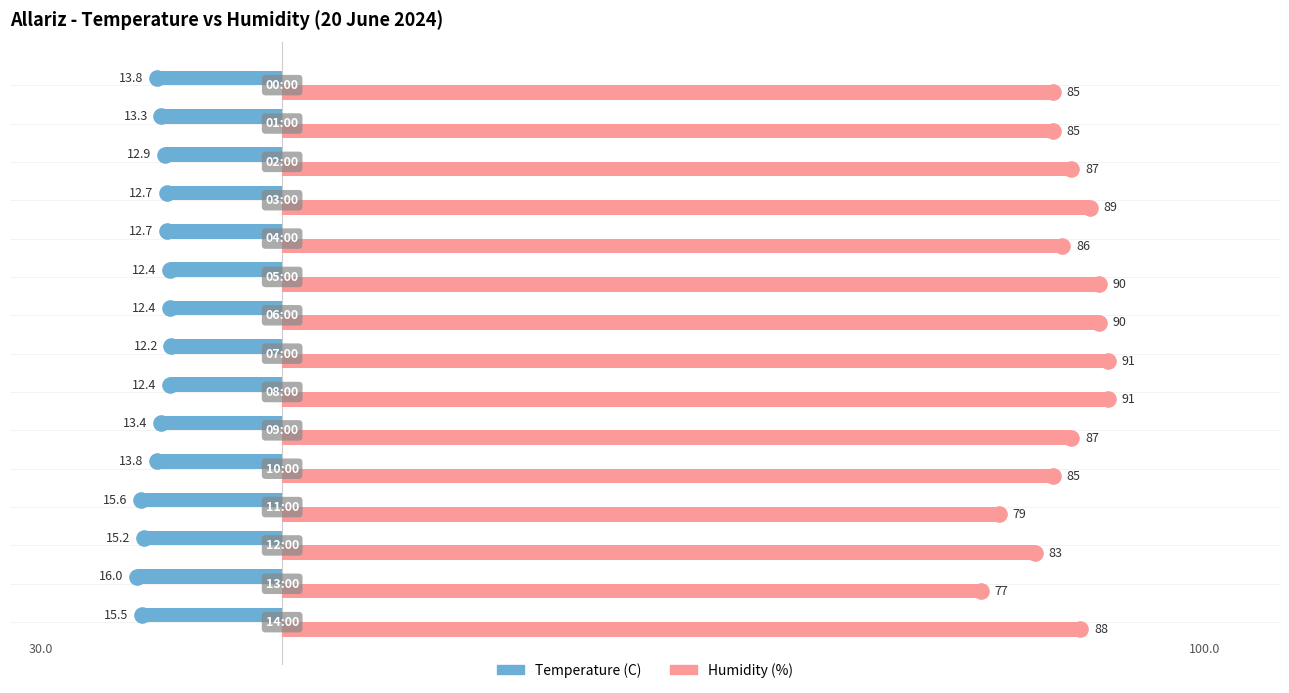

At how many categories does at least one series exceed 67?

15